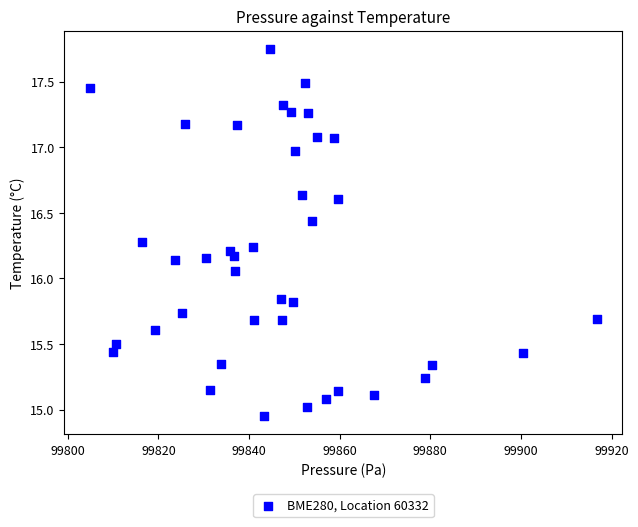

What is the range of Y values (max minus min)?

2.8